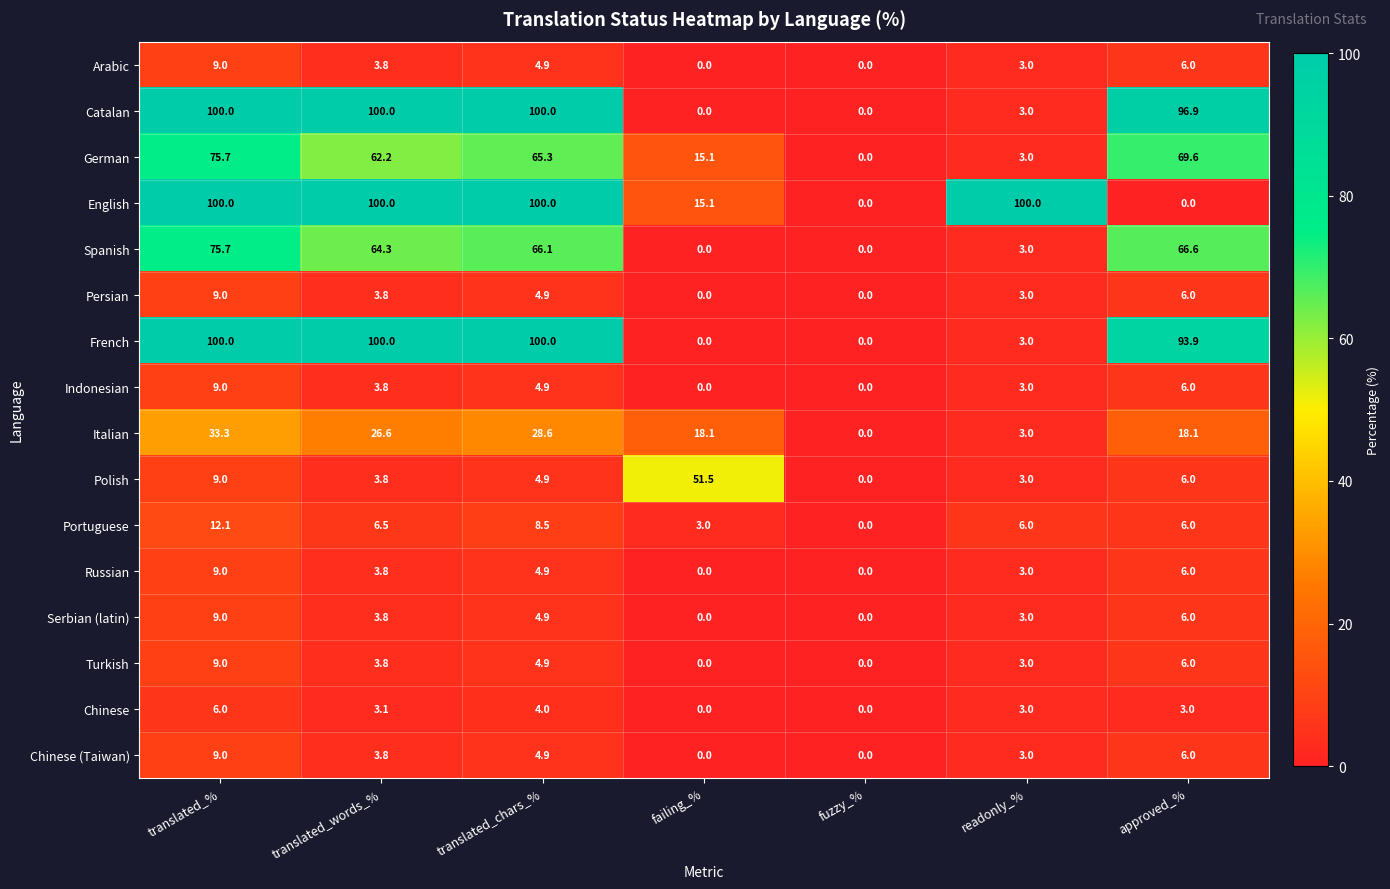

How many data points in English are less than 100?

3